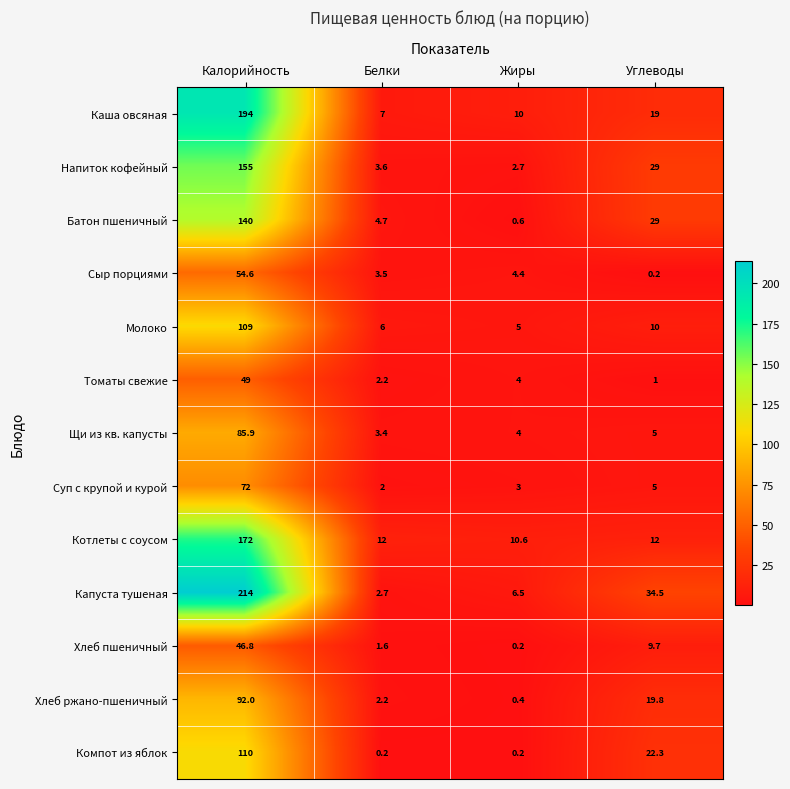

Which category has the highest value in the Капуста тушеная series?

Калорийность